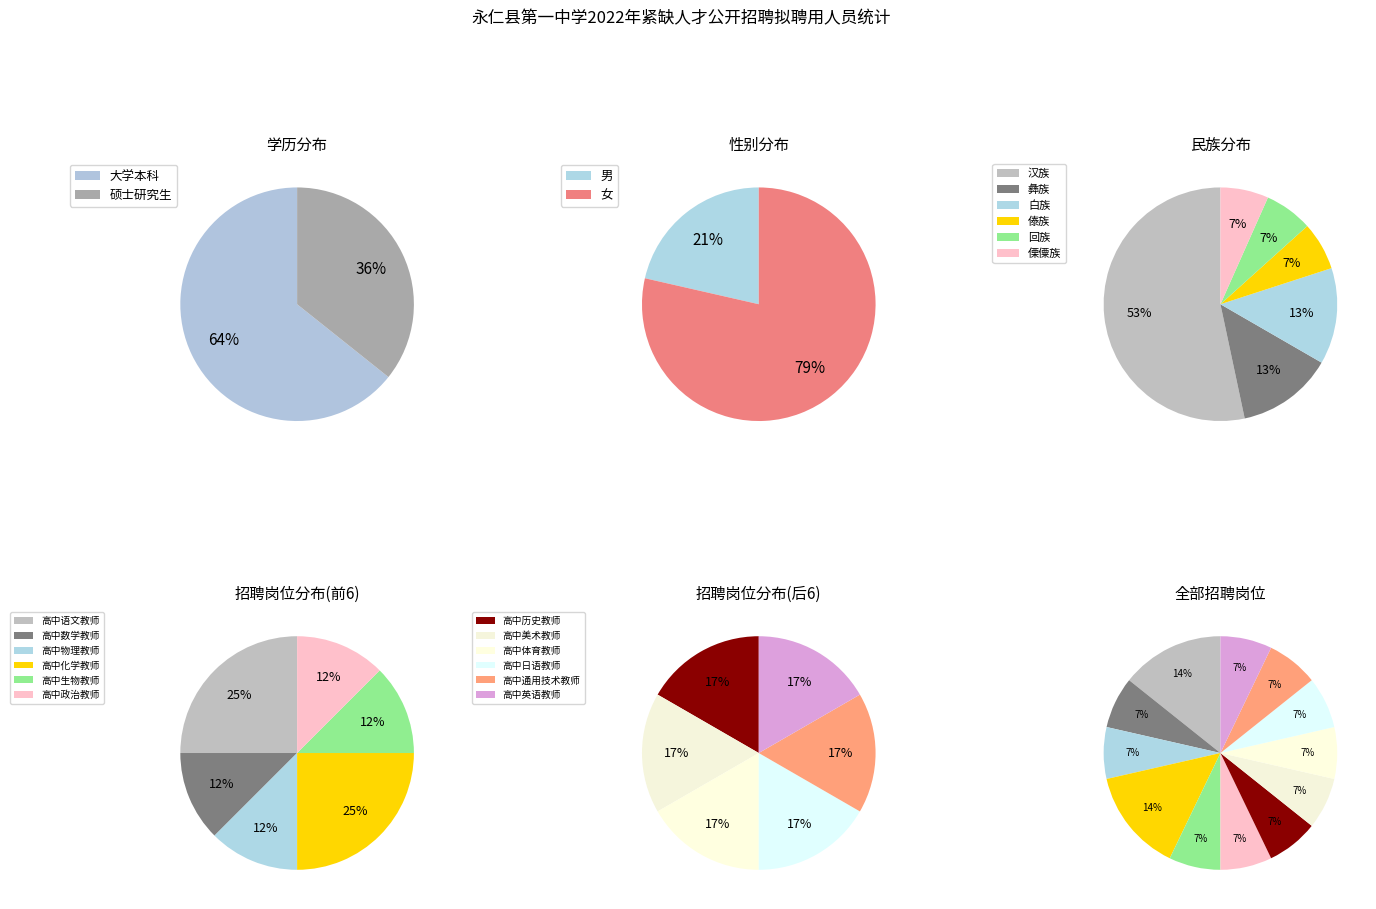

How many segments does this pie chart have?

2